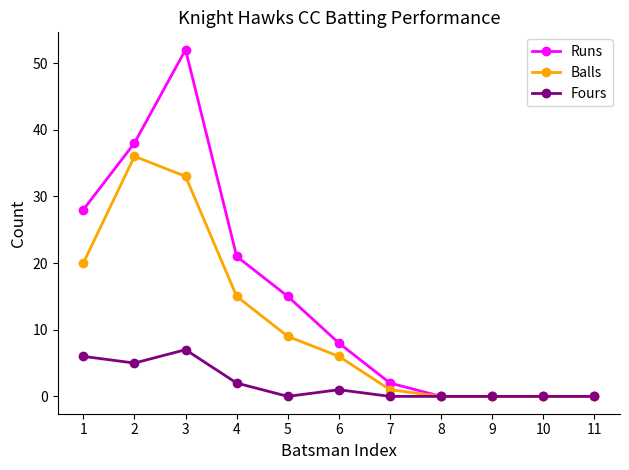

Which series has the largest range (max minus min)?

Runs